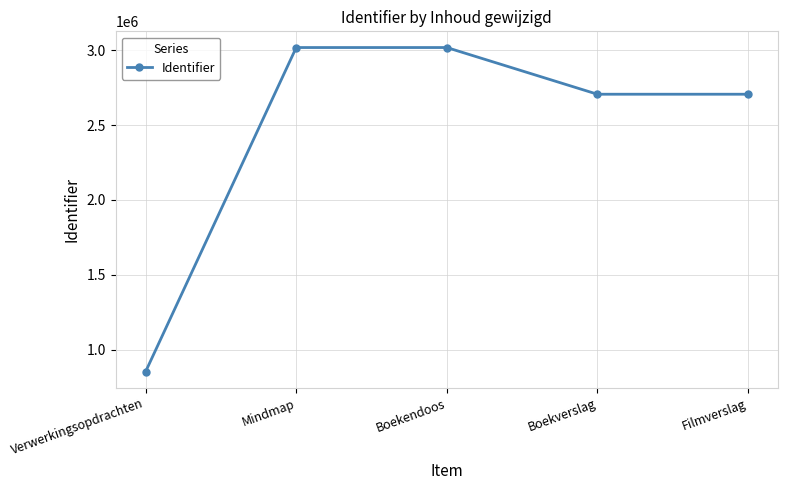

What is the difference between the second highest and second lowest values?

311830